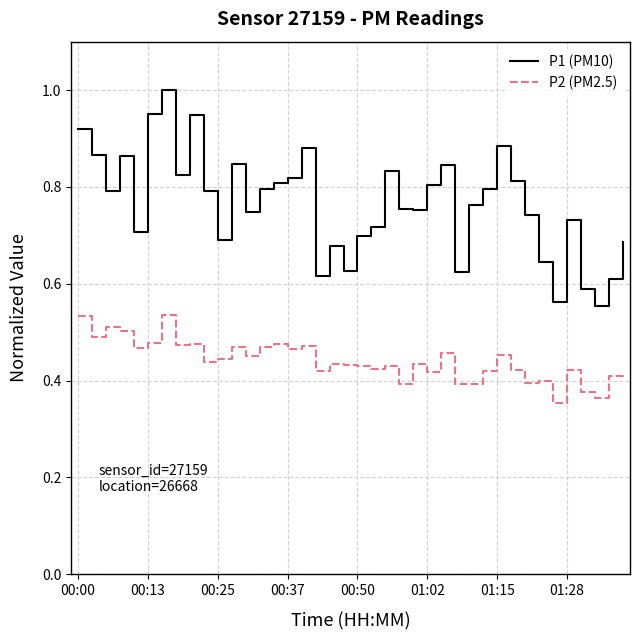

True or false: P2 (PM2.5) and P1 (PM10) intersect in this chart.

False